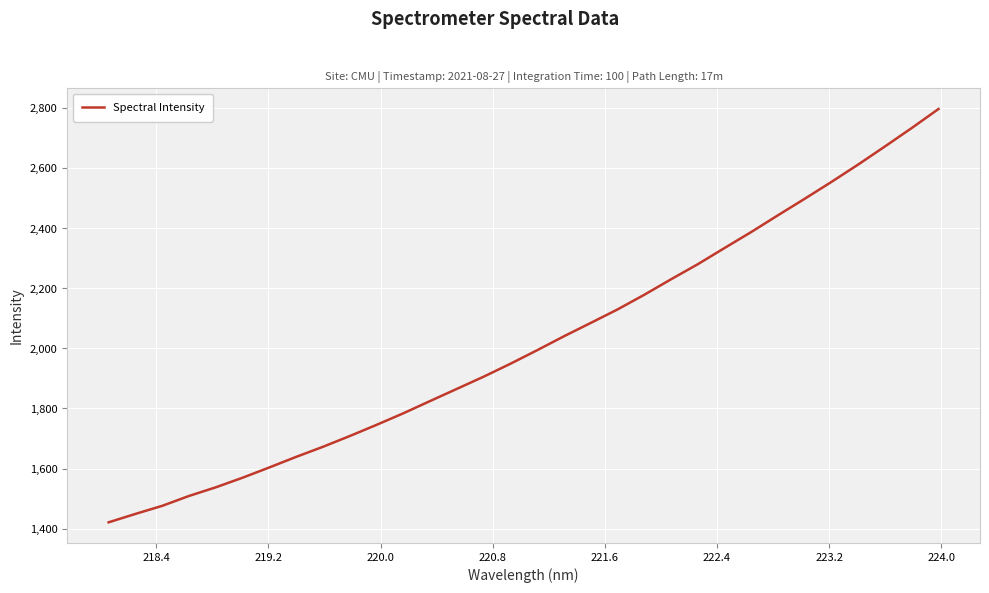

What is the difference between the maximum and minimum values?

1377.5